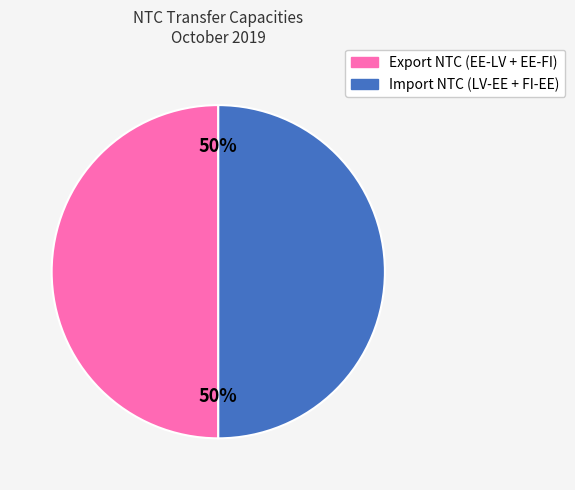

To the nearest percent, what is the average slice percentage?

50%